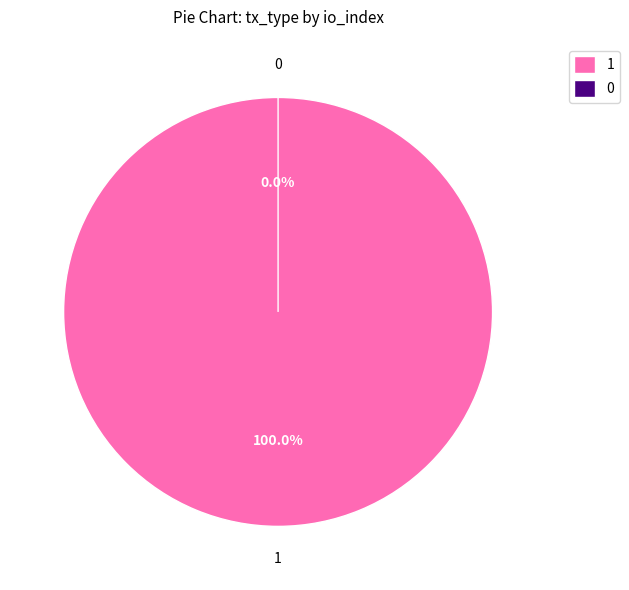

Is it true that Ticket (io_index=0) is 0% of the pie?

True